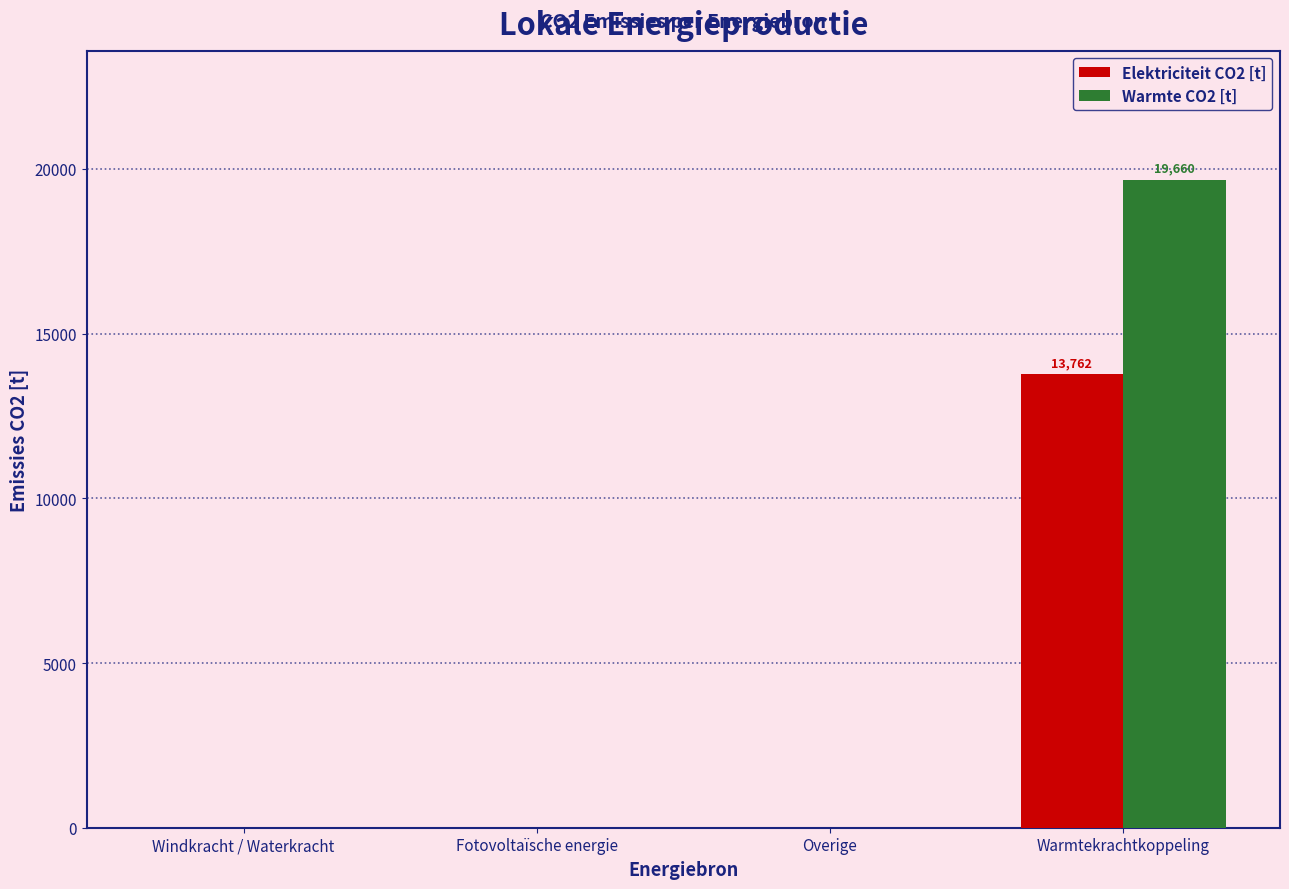

The Warmte CO2 [t] series shows 33369.9 at Warmtekrachtkoppeling. True or false?

False